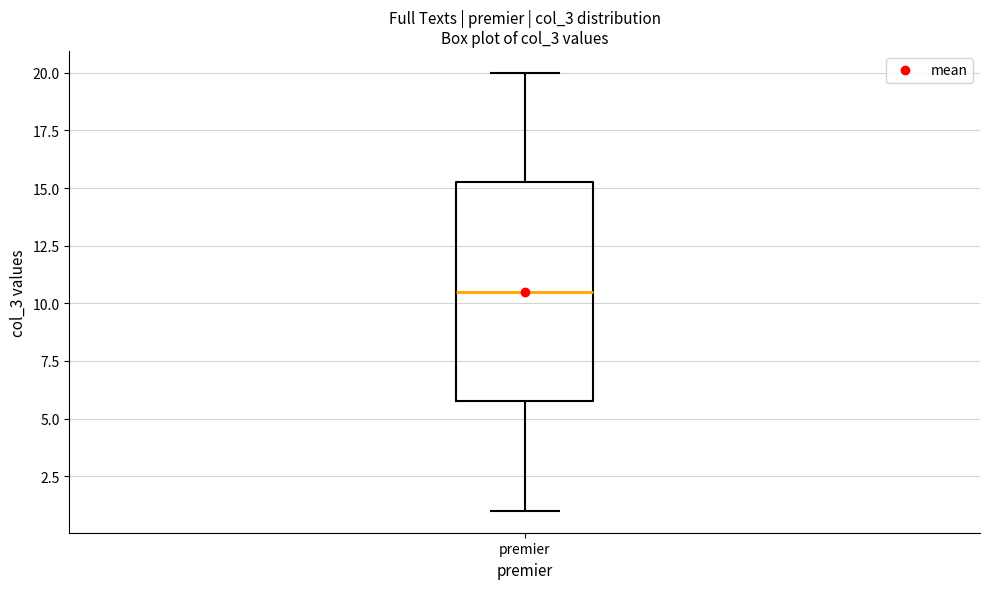

Read this box plot against the y-axis: the position of the median line, the range covered by the box, and the ends of both whiskers. The values are not printed on the chart, so give them approximately, as read against the axis.

median 10.5, box 6.0 to 15.5, whiskers 1.0 to 20.0